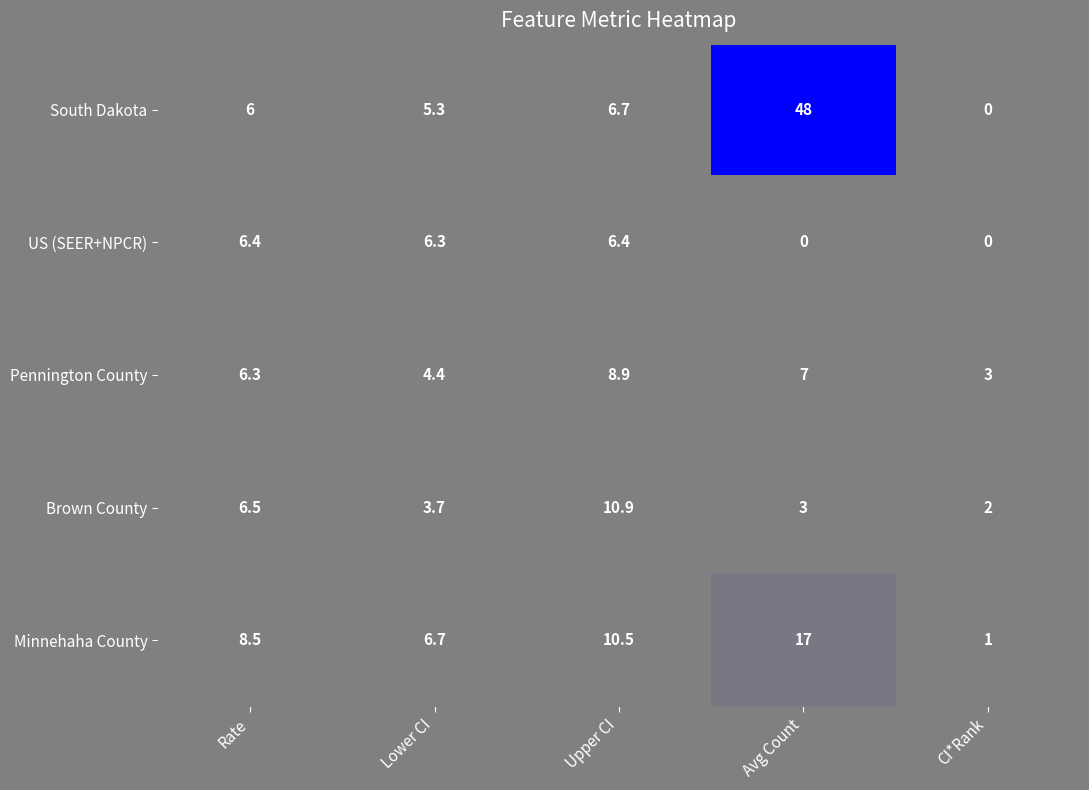

The Brown County series shows 2.5 at Rate. True or false?

False